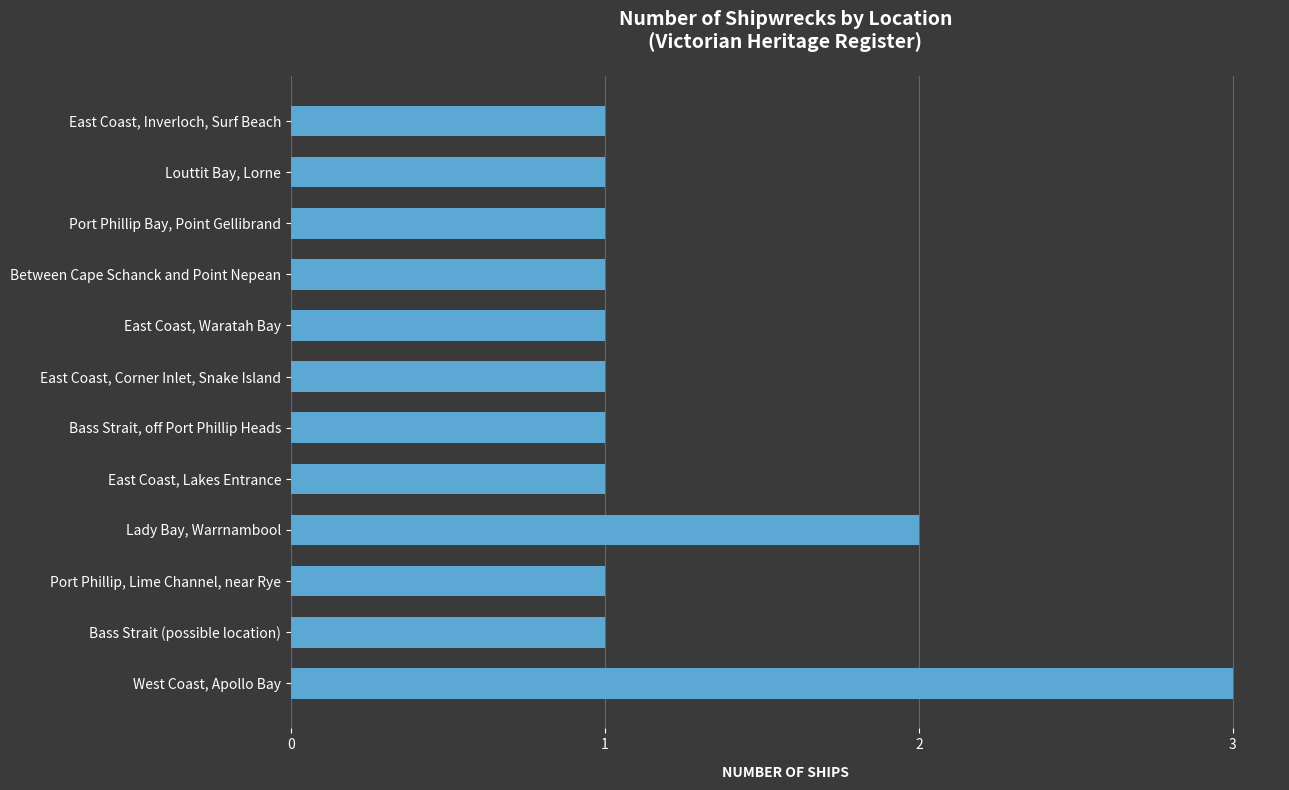

Approximately how many times larger is the value at Between Cape Schanck and Point Nepean compared to Bass Strait (possible location)?

1.0